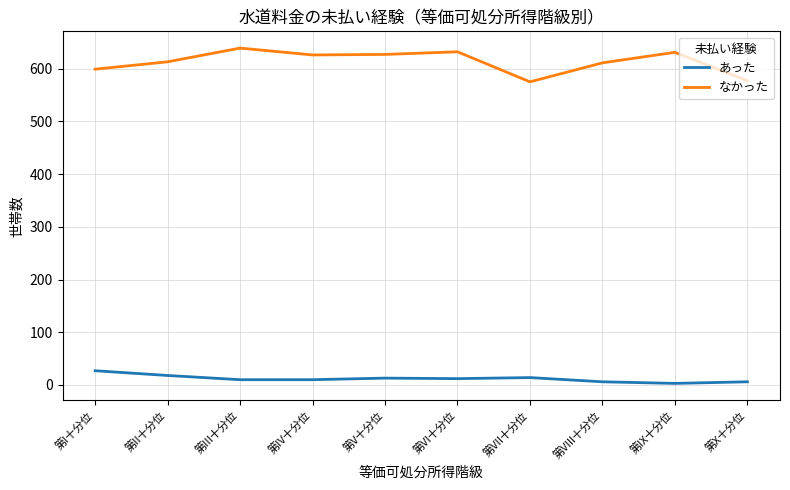

What is the difference between the highest and lowest values at 第VII十分位?

561